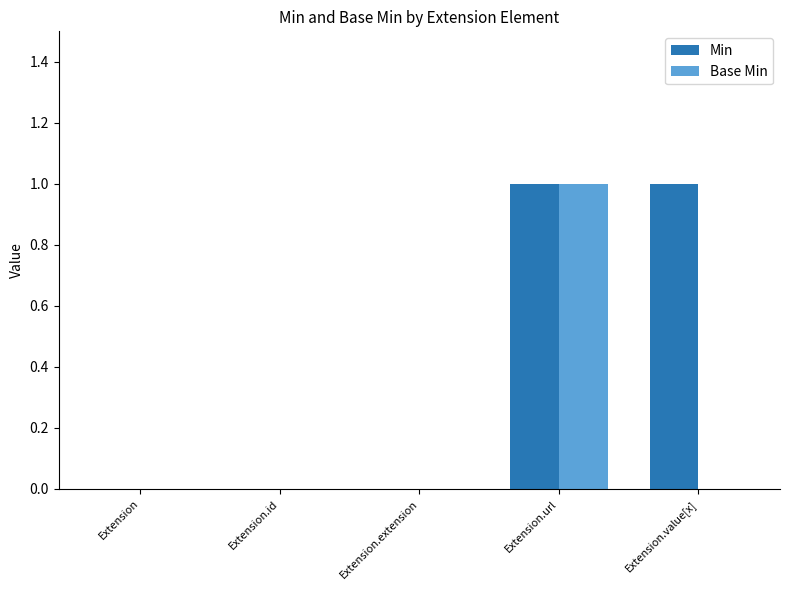

What is the difference between the Min values at Extension.value[x] and Extension.extension?

1